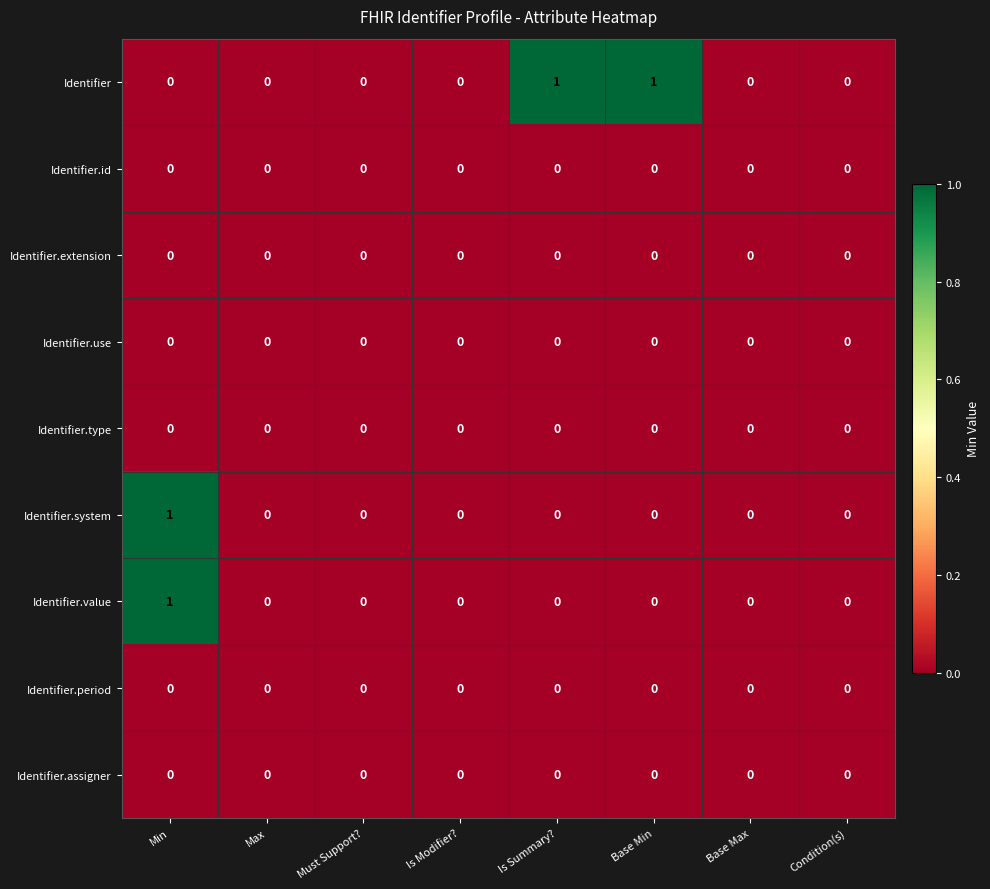

The Identifier.value series shows 0 at Max. True or false?

True